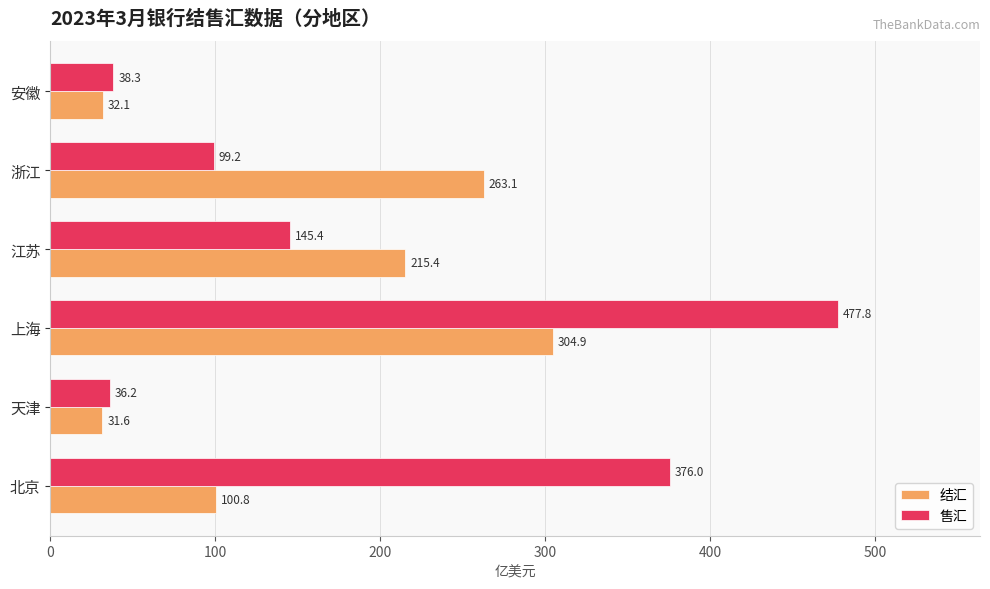

What is the approximate value of 结汇 at 天津?

31.6